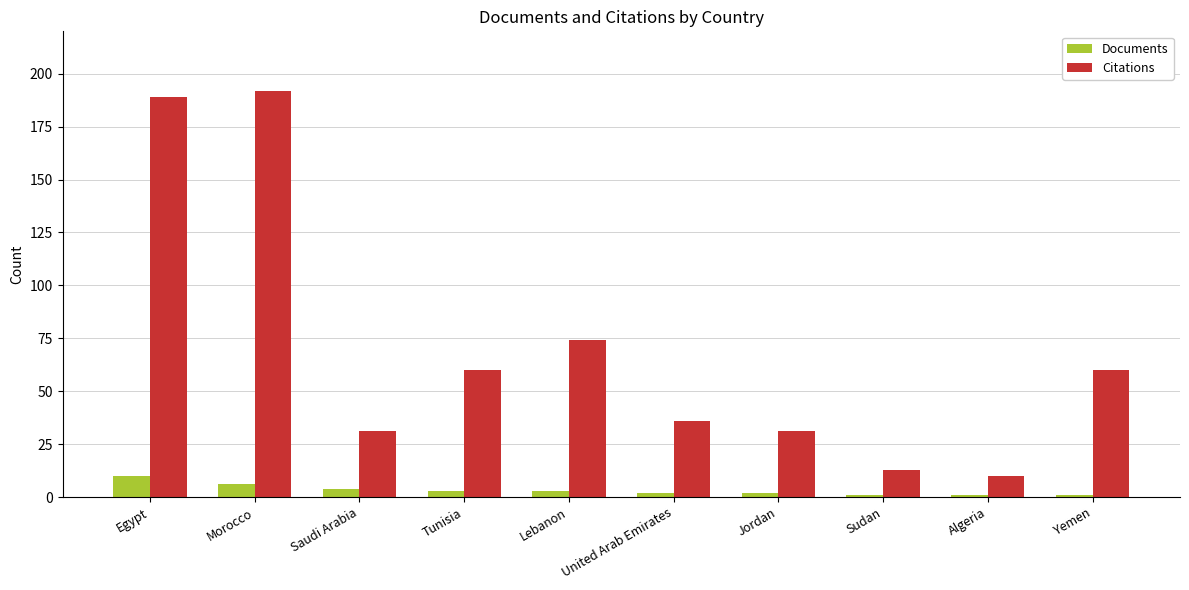

How many groups of bars are there?

10